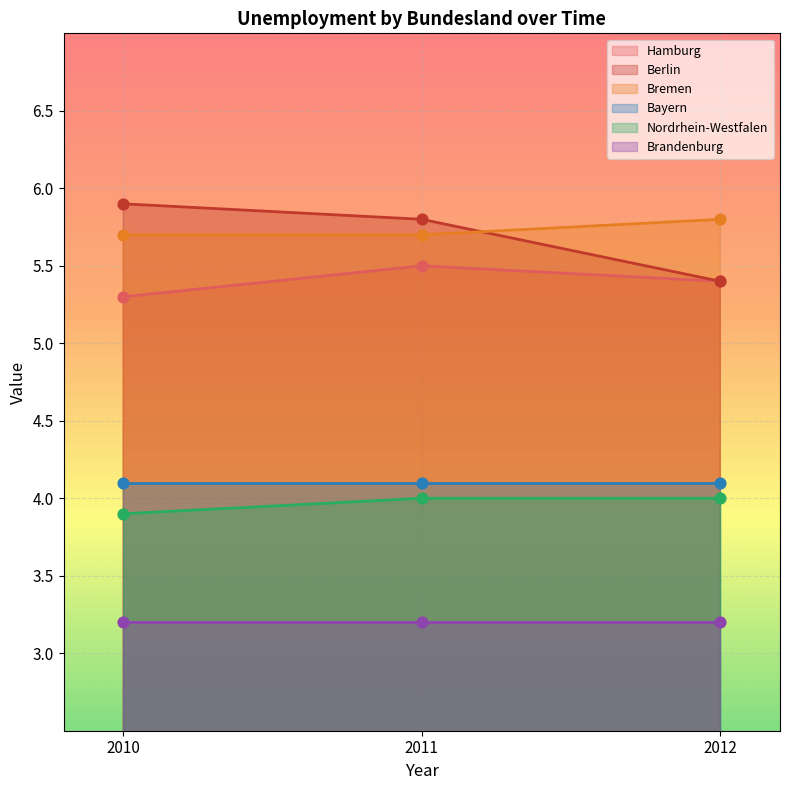

Is the value of Nordrhein-Westfalen at 2011 greater than the value of Bremen at 2011?

No